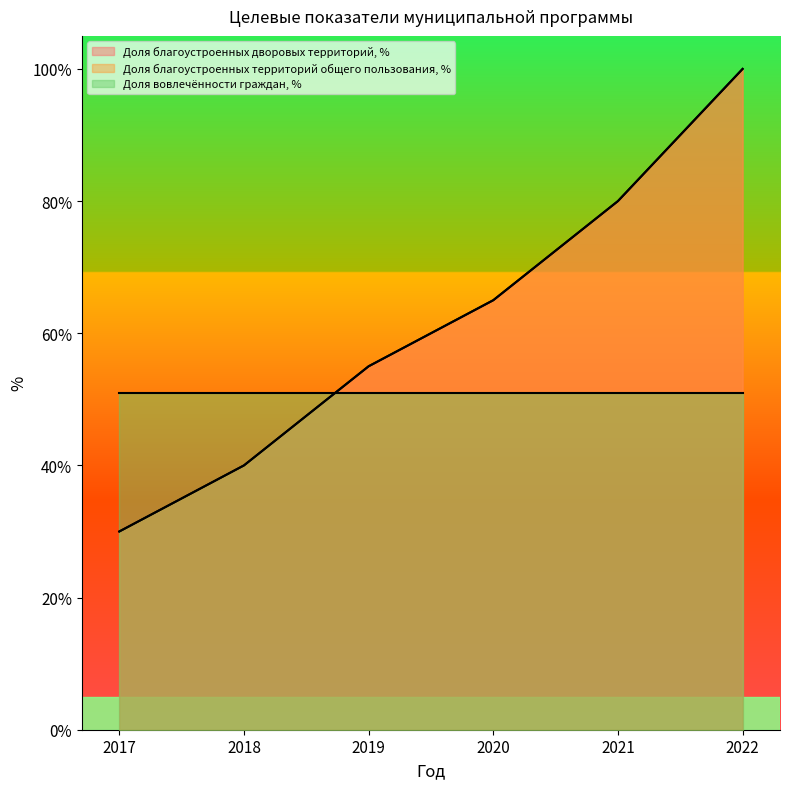

The value of Доля благоустроенных дворовых территорий, % at 2017 is 54. True or false?

False